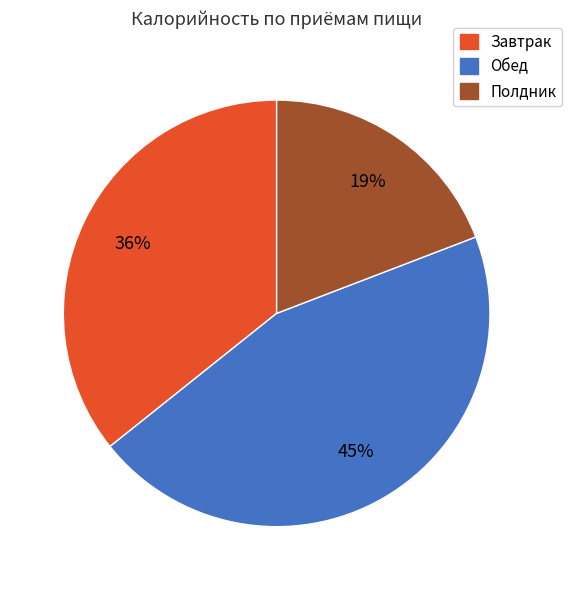

Does any single category account for the majority?

No